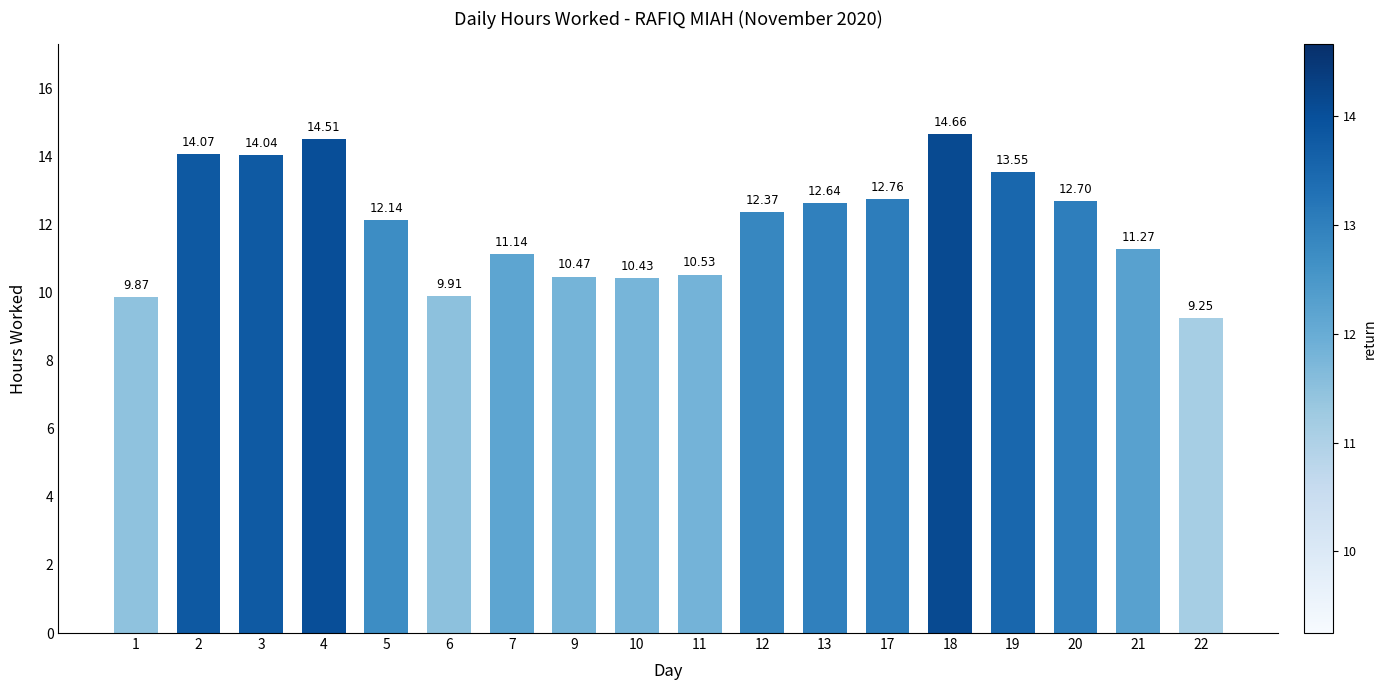

Where is the data nearest to the value 11?

7